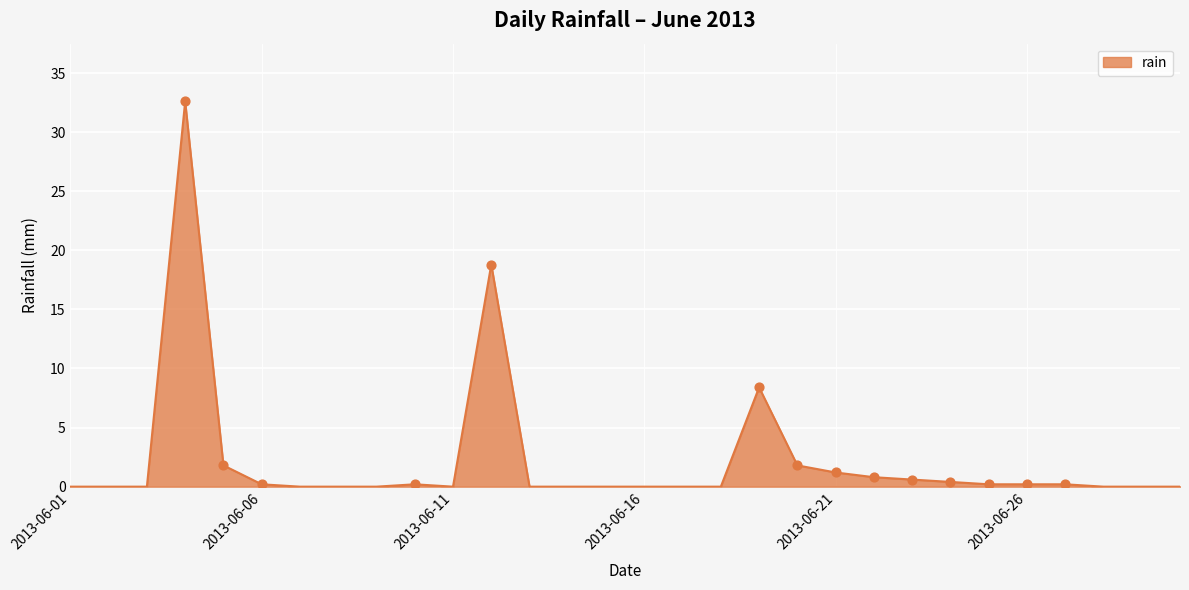

What is the difference between the maximum and minimum values?

32.6